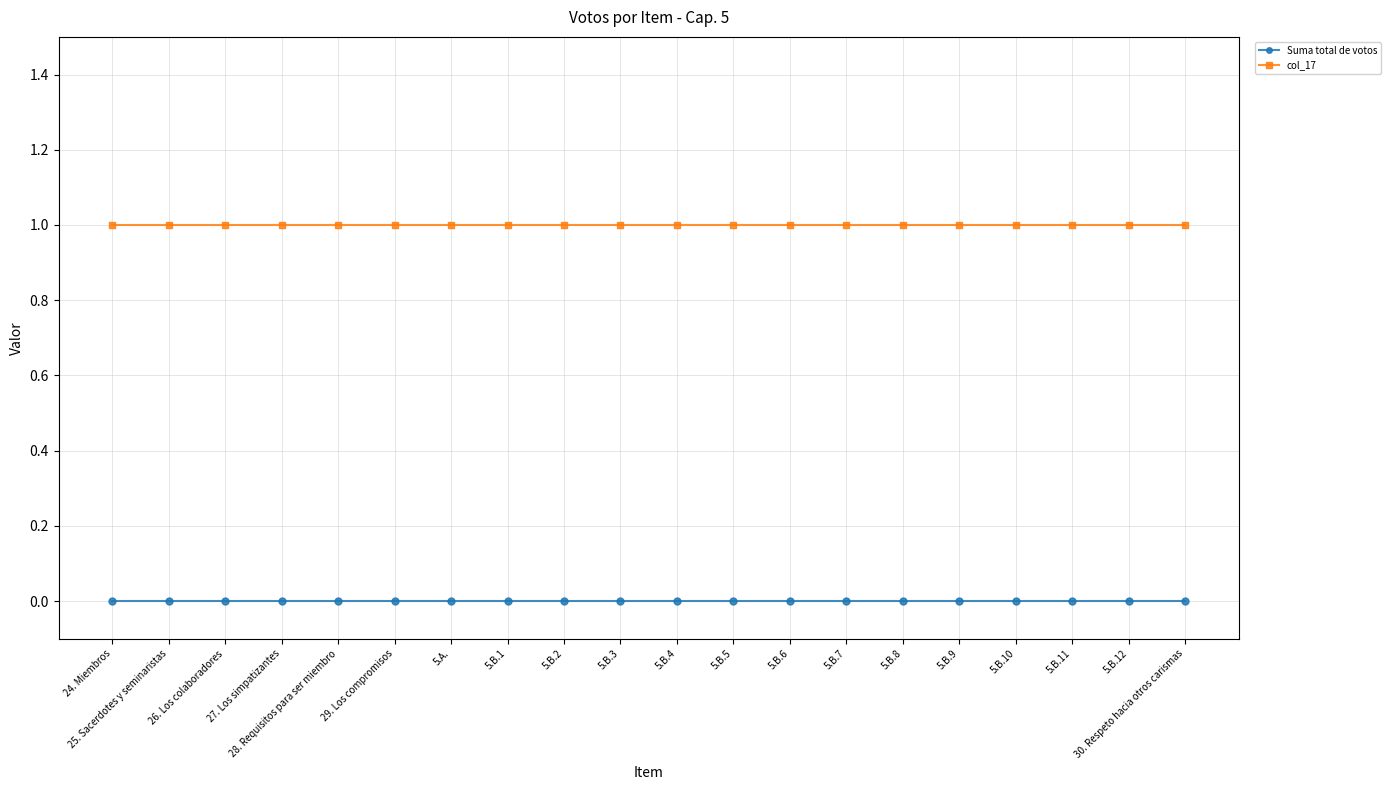

What are all the series names shown in the legend?

Suma total de votos, col_17